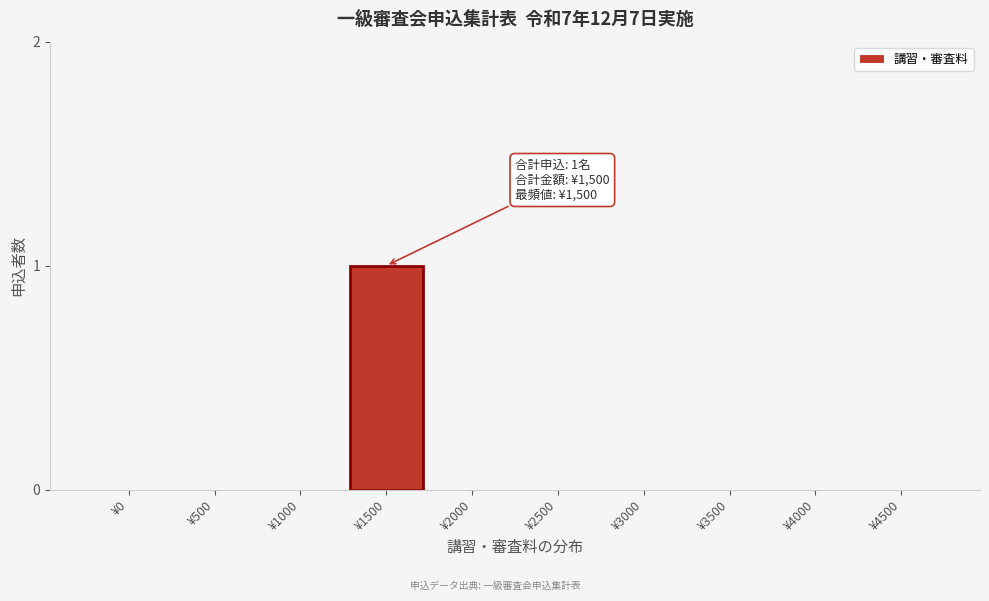

Reading left to right, list all the values displayed in this chart.

¥0=0	¥500=0	¥1000=0	¥1500=1	¥2000=0	¥2500=0	¥3000=0	¥3500=0	¥4000=0	¥4500=0